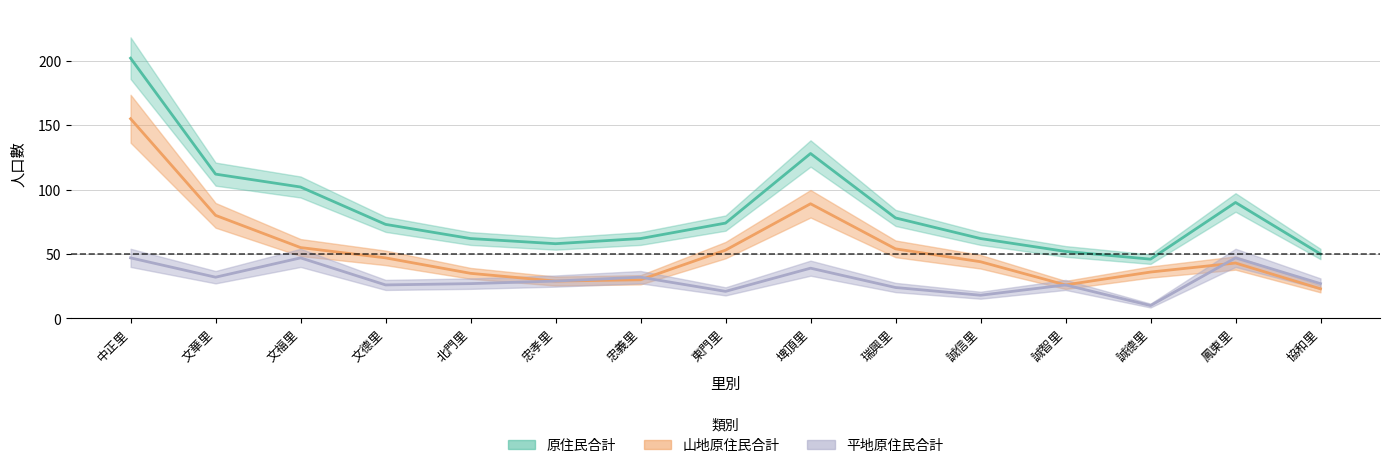

What is the spread (max minus min) of values at 北門里?

35